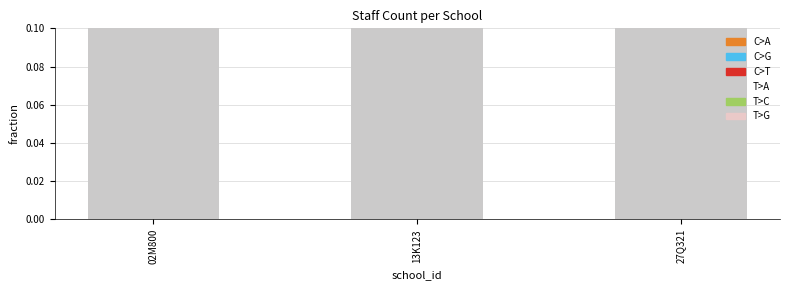

Which has a higher value, 02M800 or 13K123?

02M800